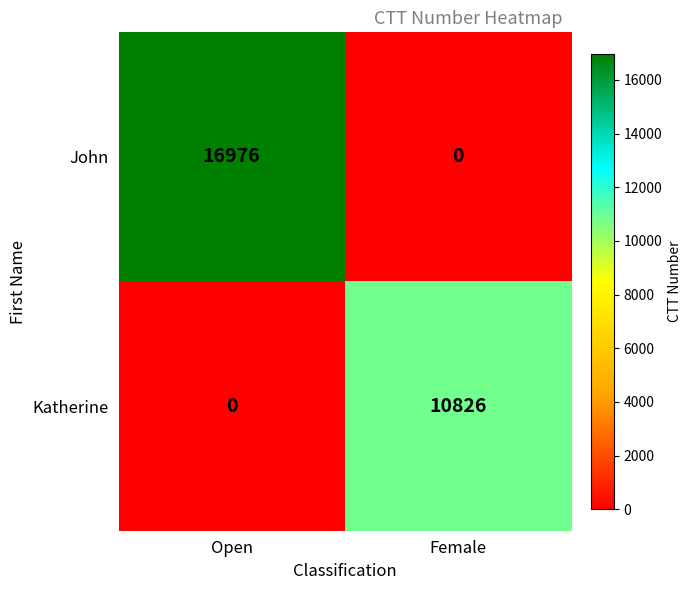

Where is Katherine nearest to the value 5413?

Open